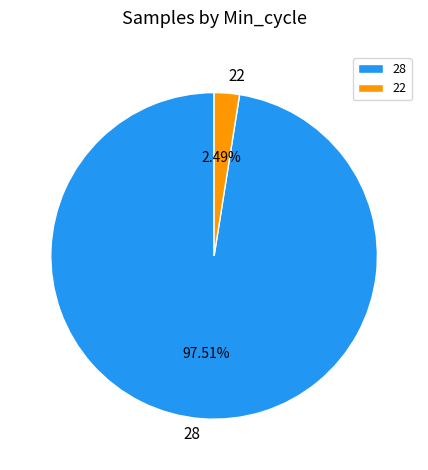

Between 22 and 28, which is larger?

28